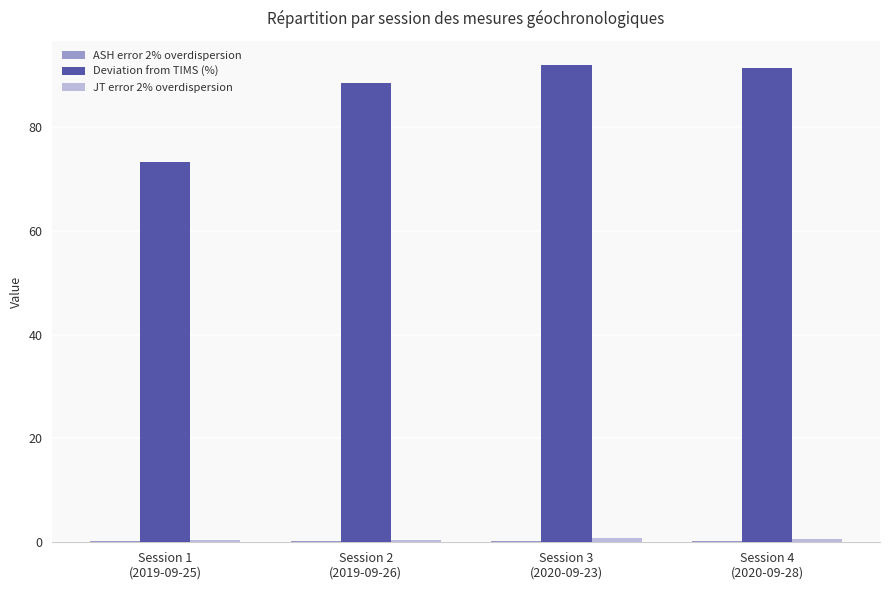

What is the highest value of the Deviation from TIMS (%) series?

92.0